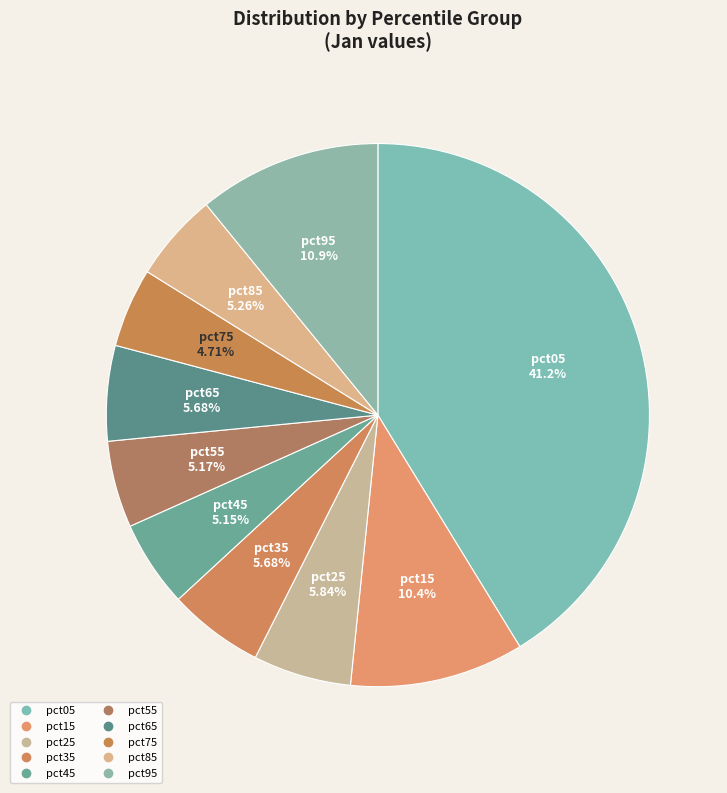

Is it true that pct85 is 19% of the pie?

False